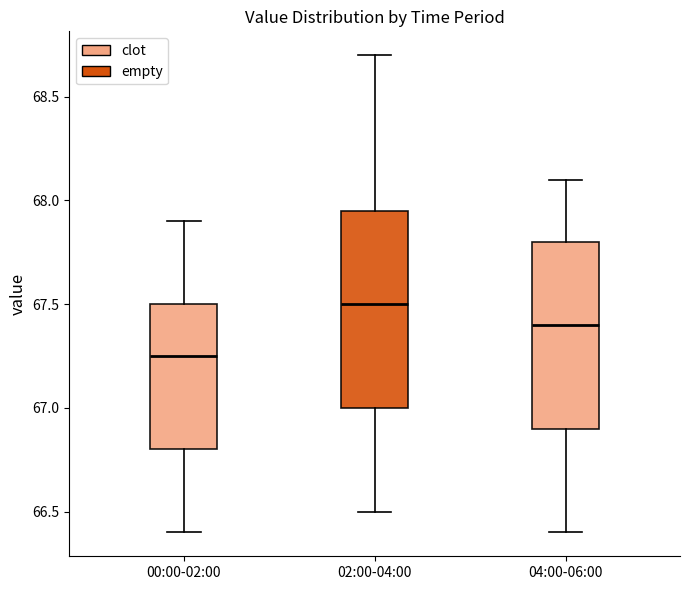

Where is the lower edge of the box for 02:00-04:00 on the y-axis? The values are not printed on the chart, so give them approximately, as read against the axis.

67.00